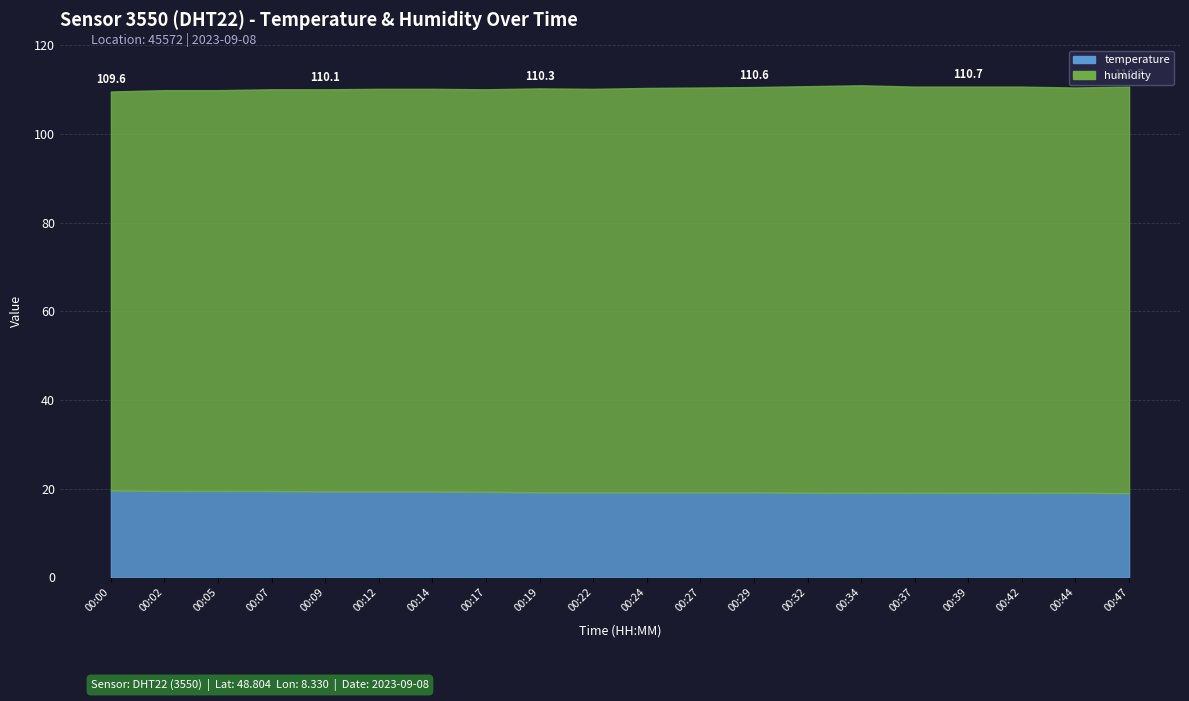

Is the value of temperature at 00:09 greater than the value of humidity at 00:27?

No